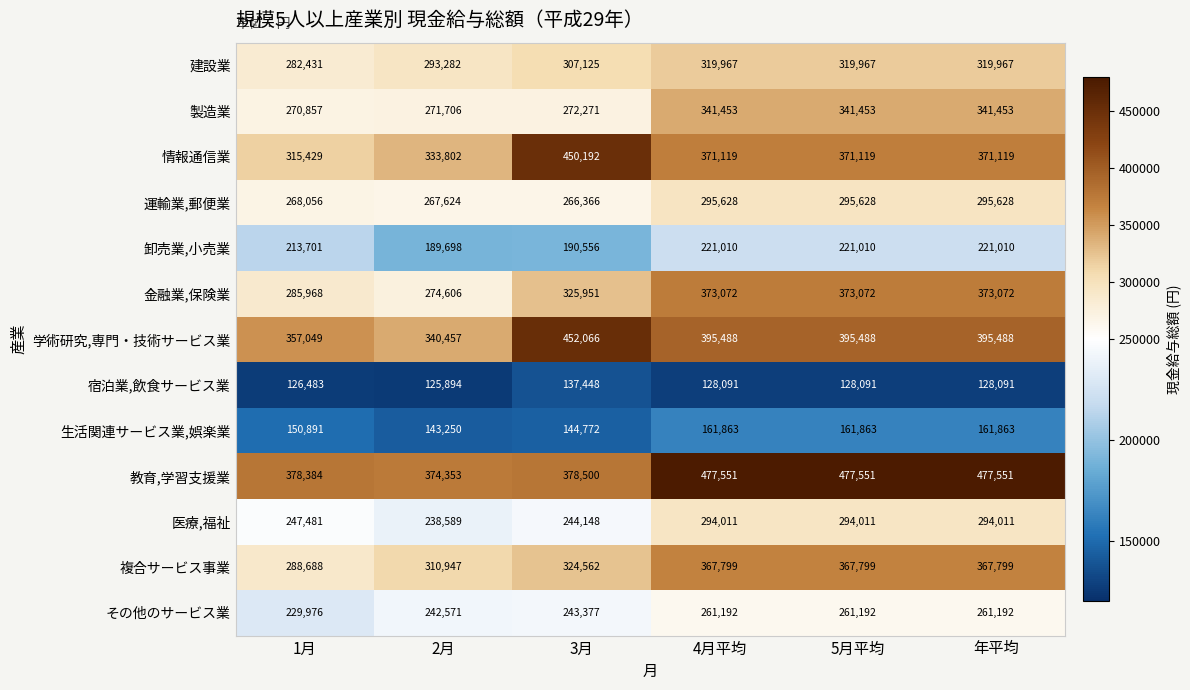

What is the spread (max minus min) of values at 4月平均?

349460